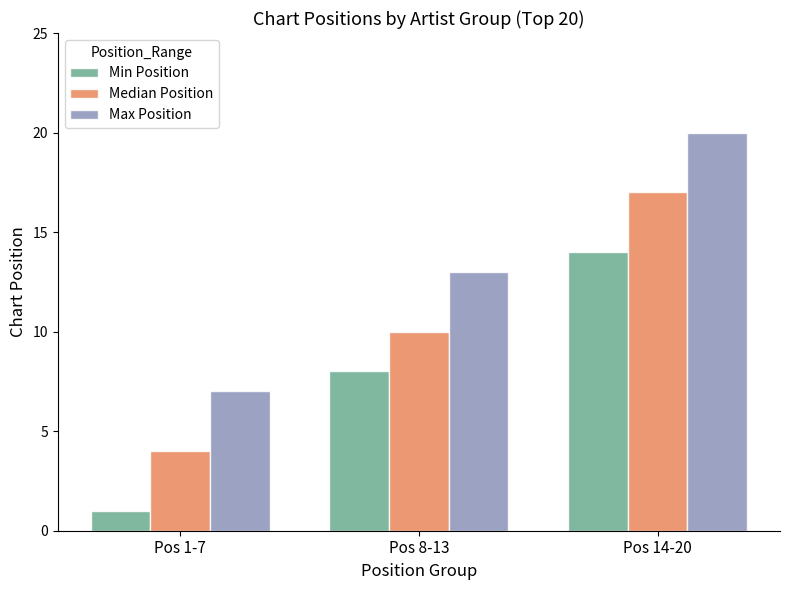

What is the lowest value of the Max Position series?

7